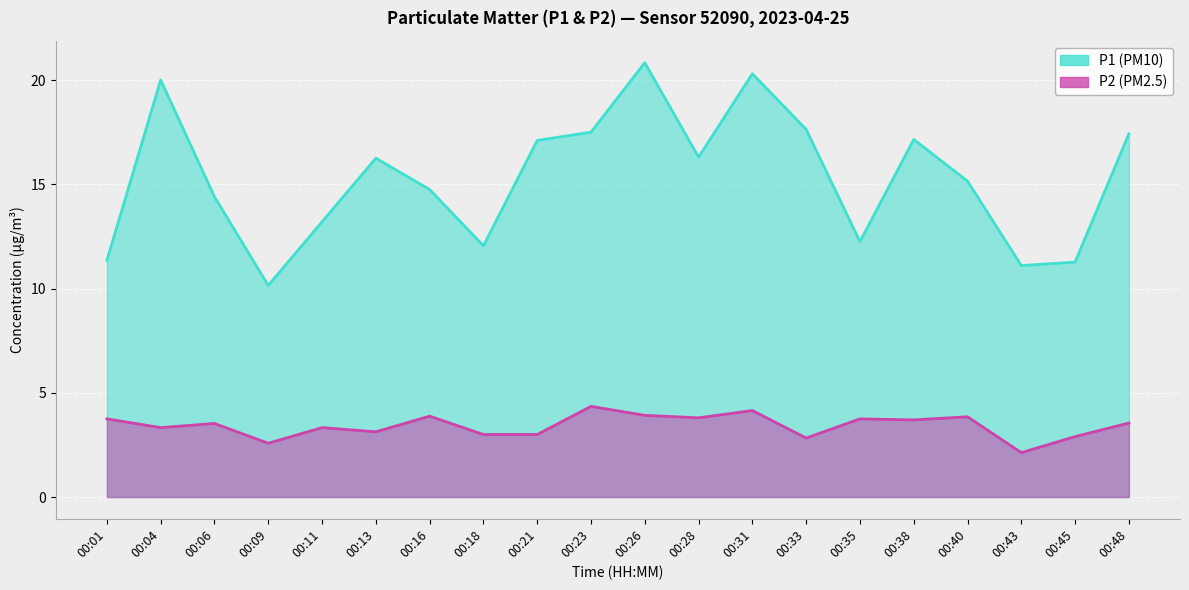

How many lines are shown in the chart?

2